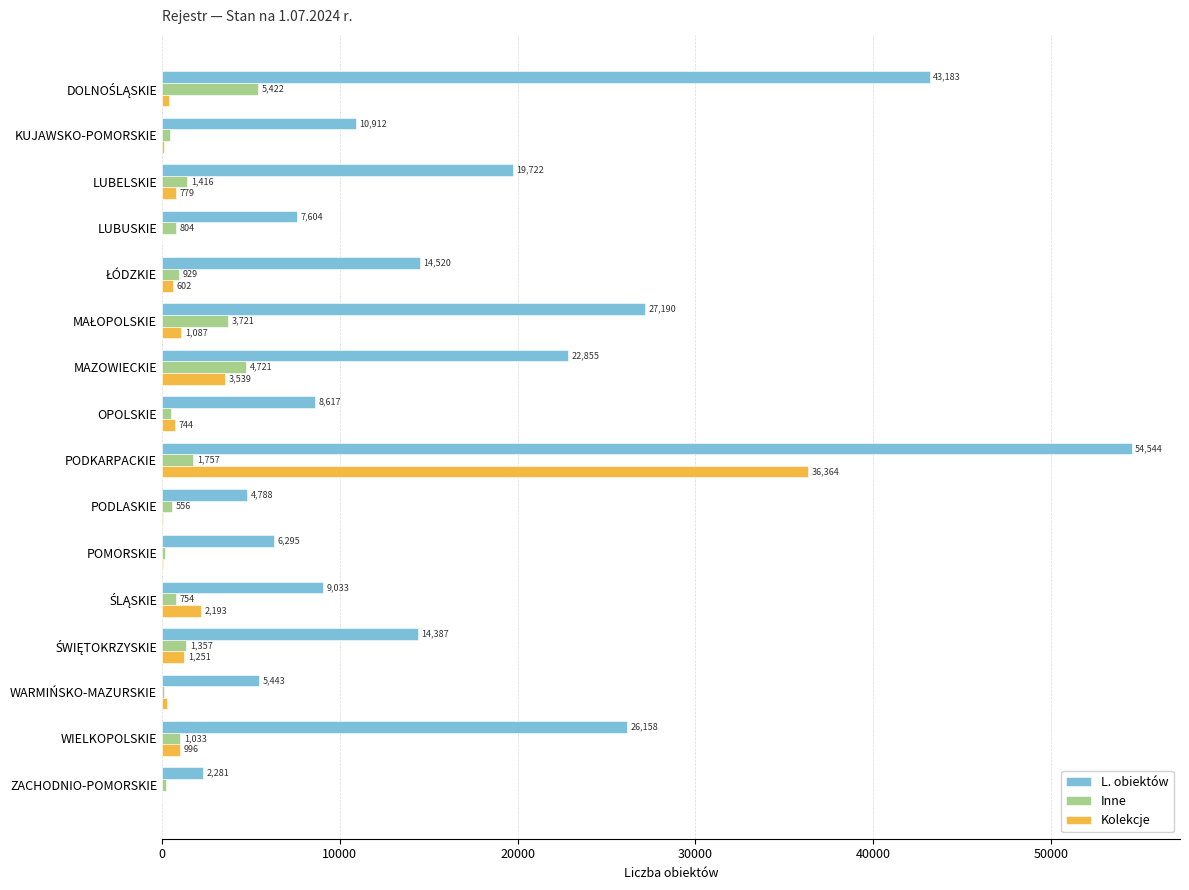

The L. obiektów series shows 19722 at LUBELSKIE. True or false?

True